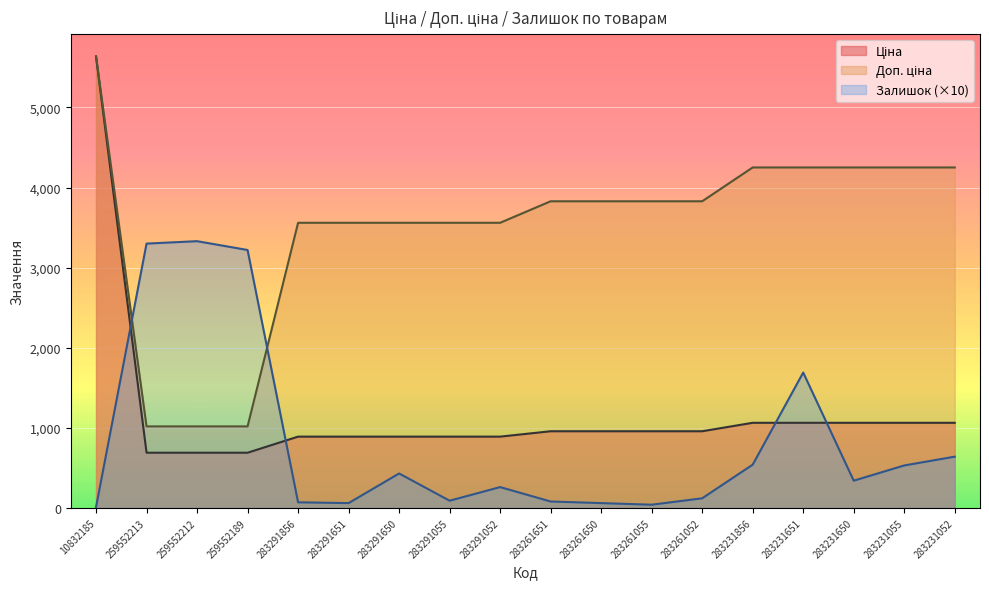

Which series has the largest range (max minus min)?

Ціна